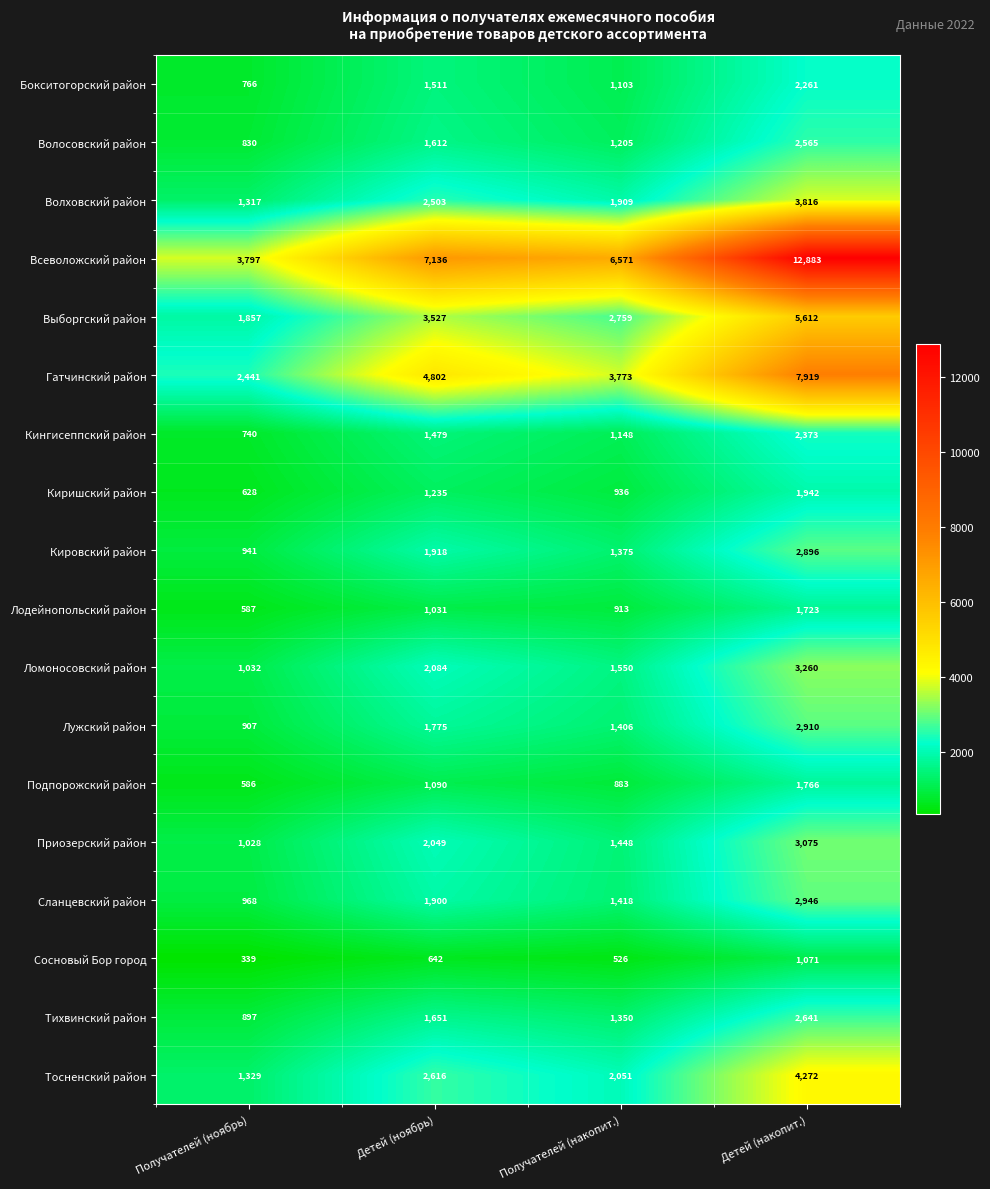

What is the difference between the highest and lowest values at Детей (ноябрь)?

6494